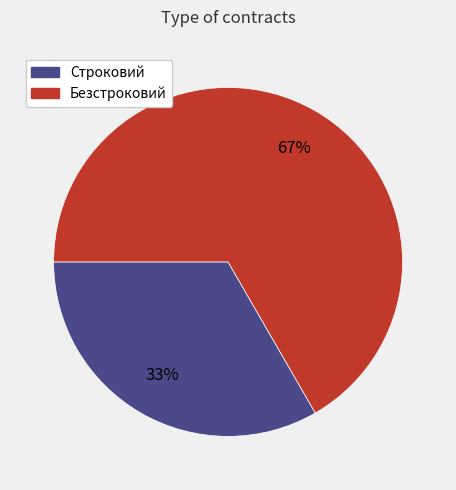

How many segments does this pie chart have?

2